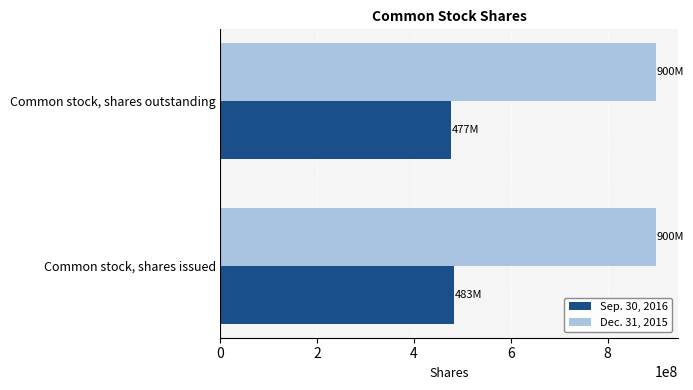

List the series in order of their overall mean, highest first.

Dec. 31, 2015, Sep. 30, 2016